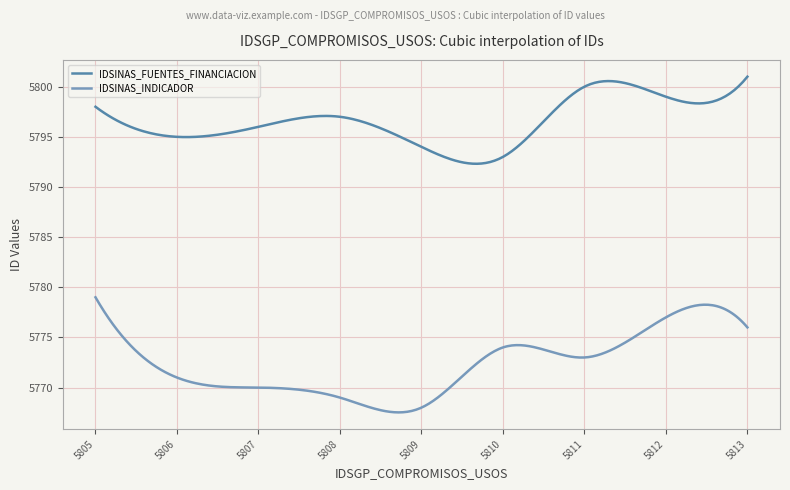

List the series in order of their peak value, lowest first.

IDSINAS_INDICADOR, IDSINAS_FUENTES_FINANCIACION